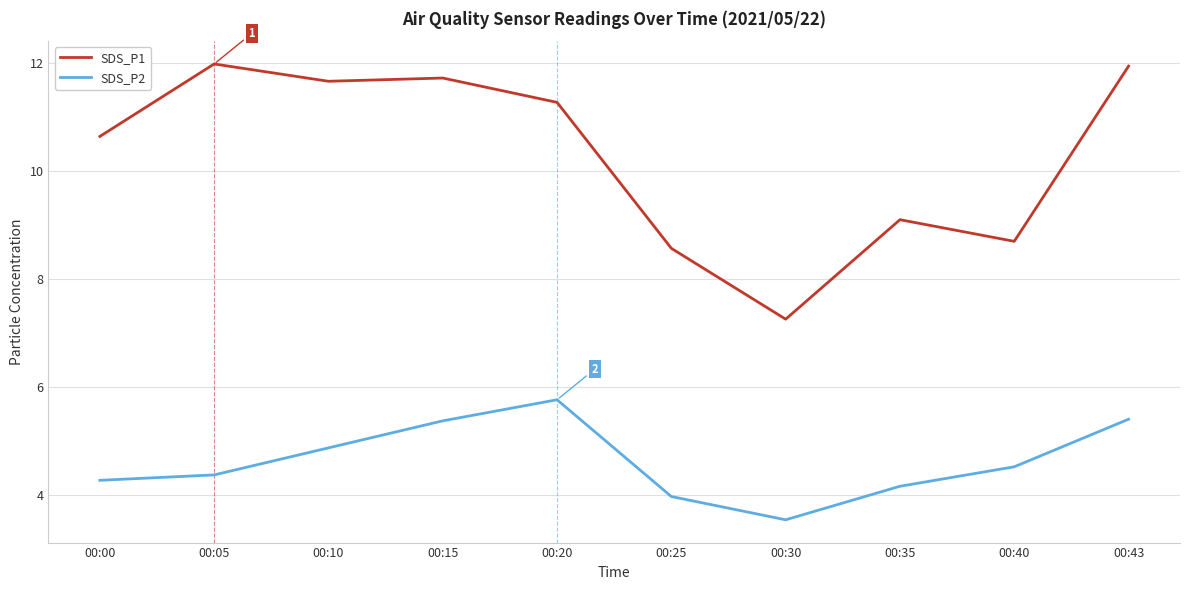

Which series has the largest range (max minus min)?

SDS_P1